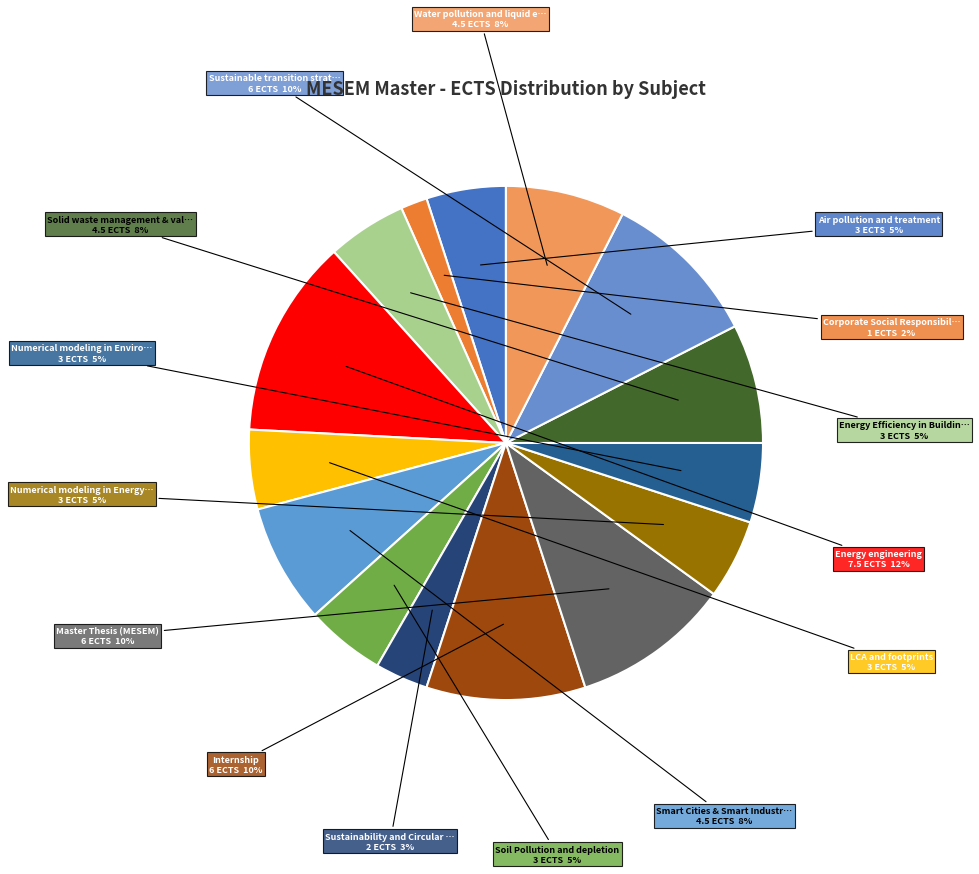

What is the largest slice in the pie chart?

Energy engineering